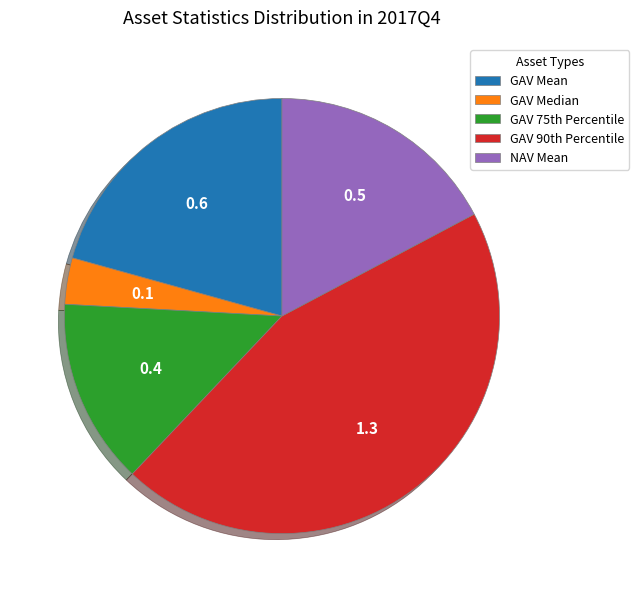

Which slice is the largest?

GAV 90th Percentile